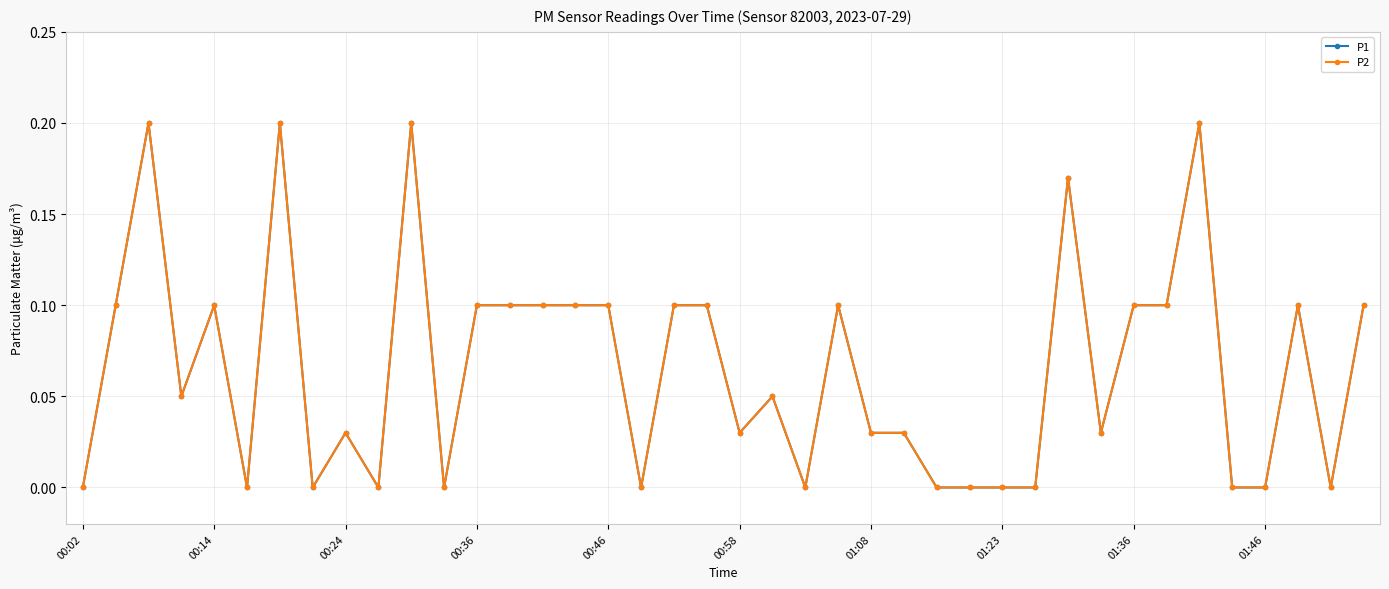

Reading right to left, transcribe all the data shown in this chart.

P1: 0.1	0.0	0.1	0.0	0.0	0.2	0.1	0.1	0.0	0.2	0.0	0.0	0.0	0.0	0.0	0.0	0.1	0.0	0.1	0.0	0.1	0.1	0.0	0.1	0.1	0.1	0.1	0.1	0.0	0.2	0.0	0.0	0.0	0.2	0.0	0.1	0.1	0.2	0.1	0.0
P2: 0.1	0.0	0.1	0.0	0.0	0.2	0.1	0.1	0.0	0.2	0.0	0.0	0.0	0.0	0.0	0.0	0.1	0.0	0.1	0.0	0.1	0.1	0.0	0.1	0.1	0.1	0.1	0.1	0.0	0.2	0.0	0.0	0.0	0.2	0.0	0.1	0.1	0.2	0.1	0.0